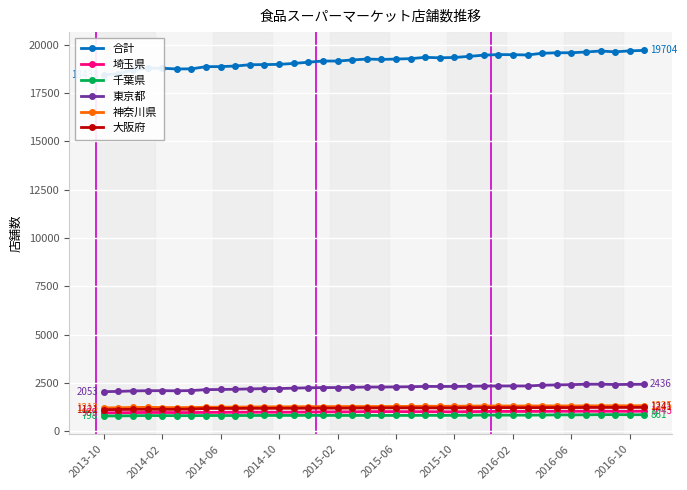

True or false: 千葉県 and 東京都 intersect in this chart.

False